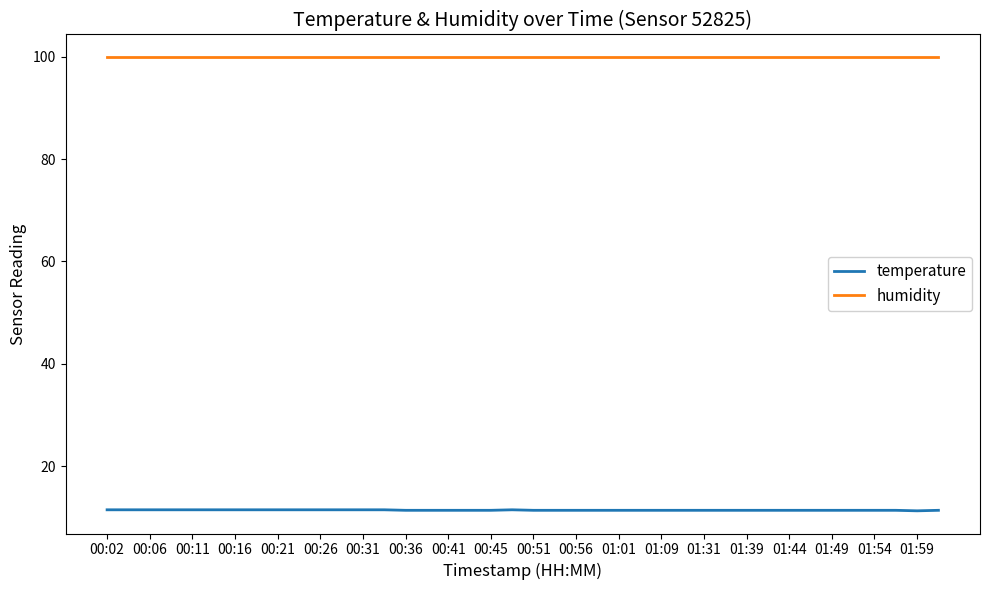

What is the maximum value shown in the chart?

99.9